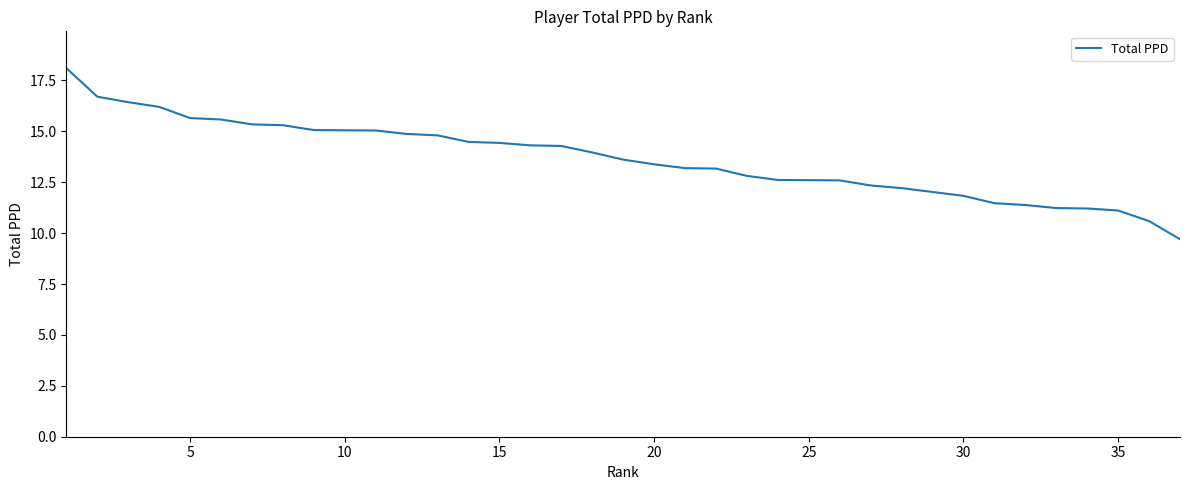

What is the greatest value displayed?

18.1